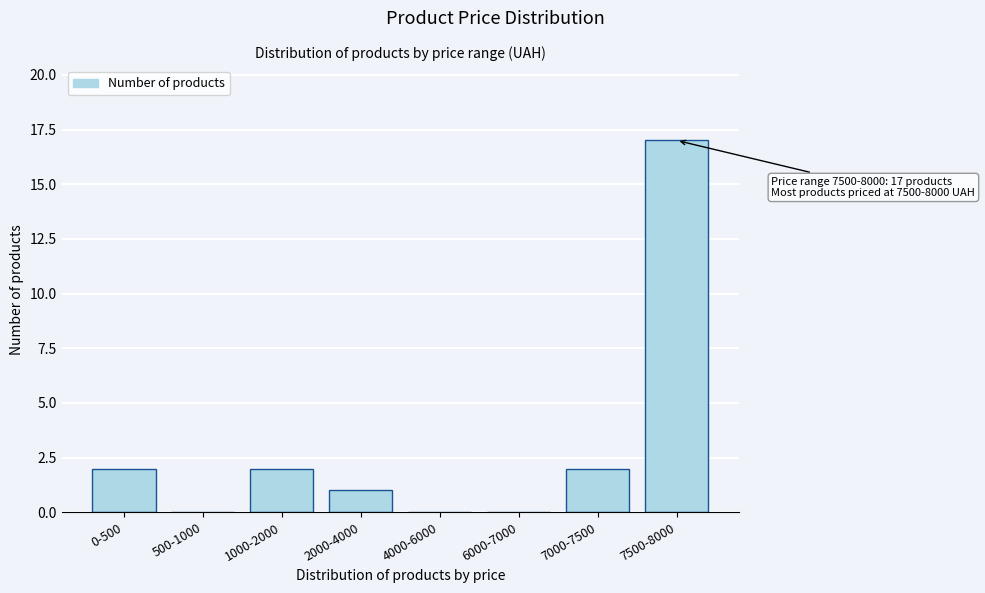

Reading right to left, transcribe all the data shown in this chart.

7500-8000=17	7000-7500=2	6000-7000=0	4000-6000=0	2000-4000=1	1000-2000=2	500-1000=0	0-500=2